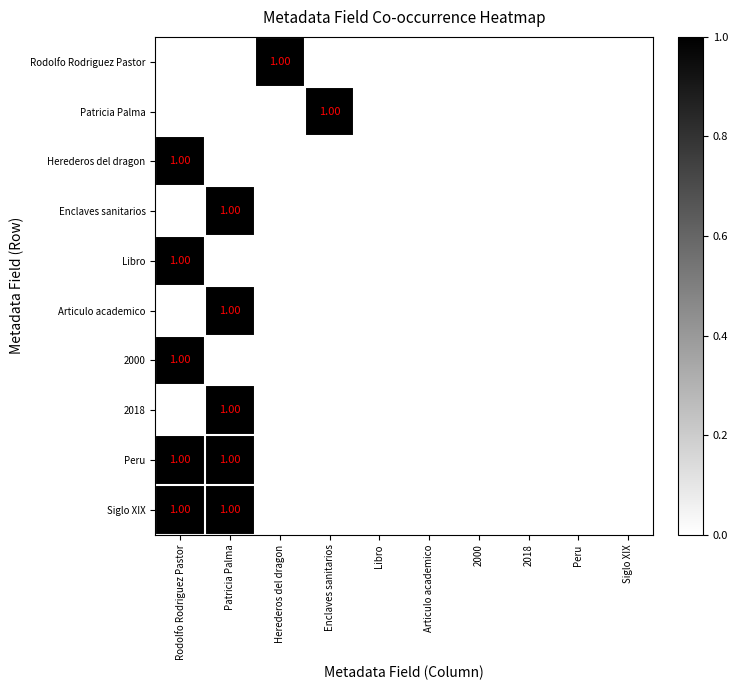

True or false: Articulo academico has a value of 0 at Peru.

True